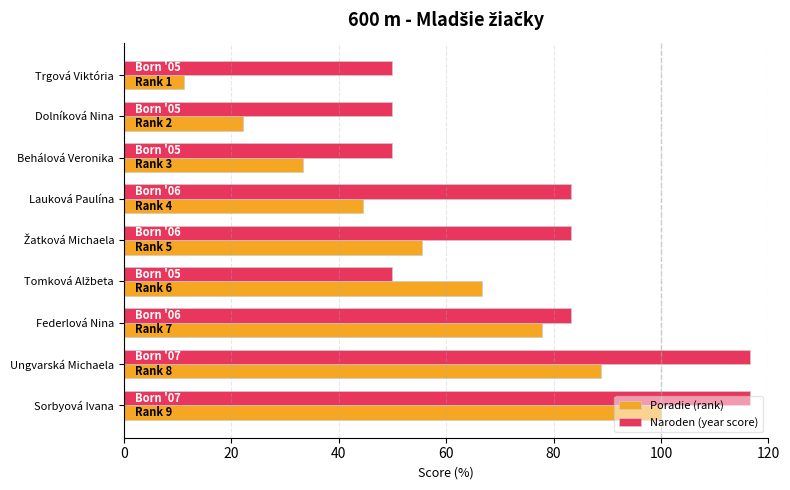

Rank the series by their maximum value, from highest to lowest.

Naroden (year score), Poradie (rank)